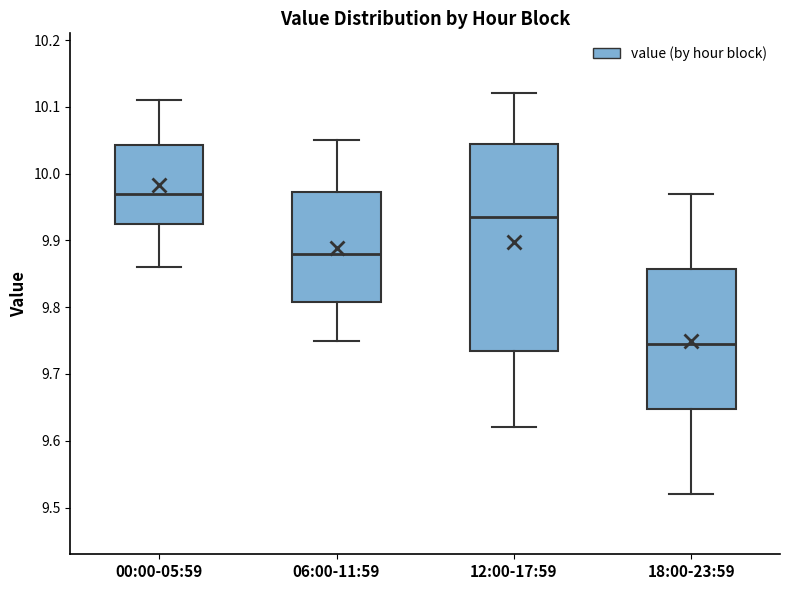

Where is the upper edge of the box for 00:00-05:59 on the y-axis? The values are not printed on the chart, so give them approximately, as read against the axis.

10.04